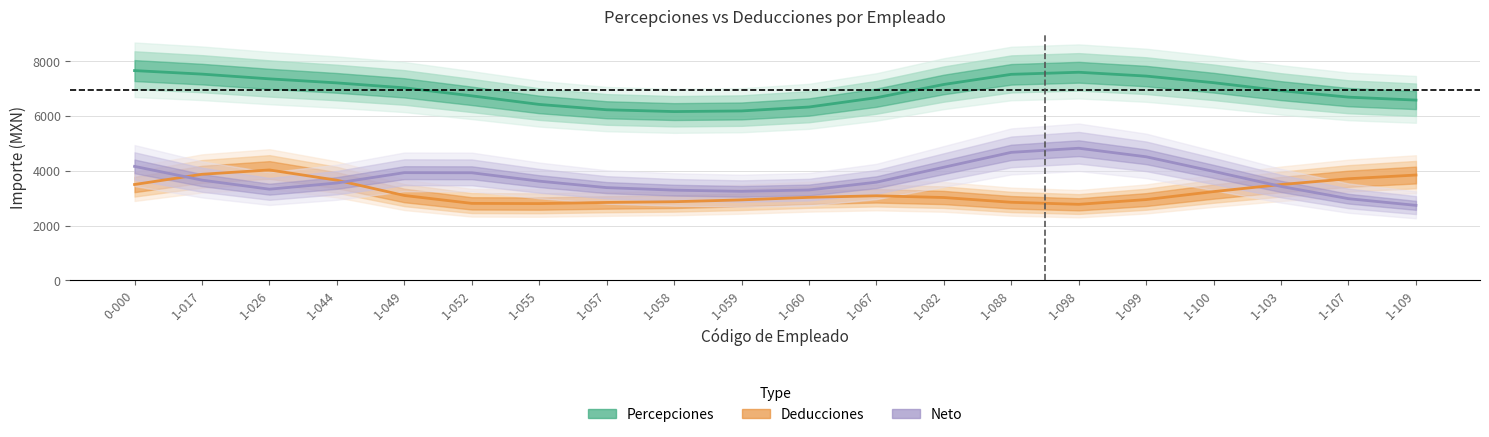

How many lines are shown in the chart?

3